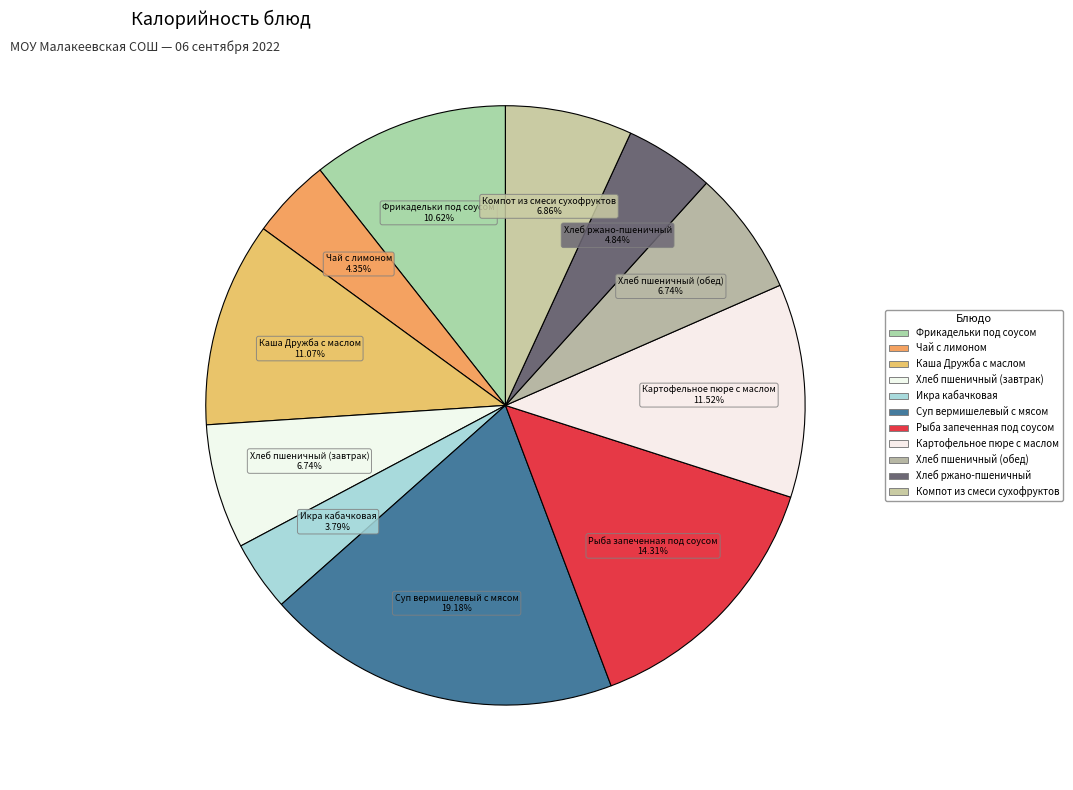

How many segments does this pie chart have?

11